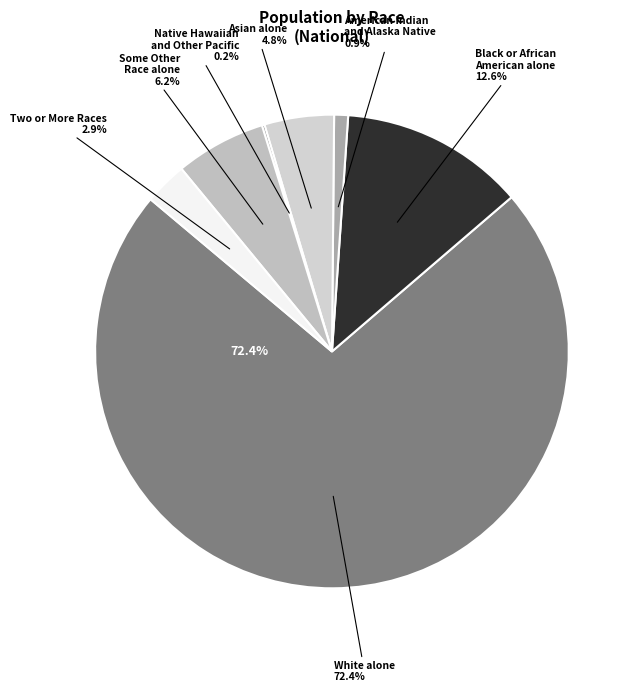

To the nearest percent, what is the average slice percentage?

14%